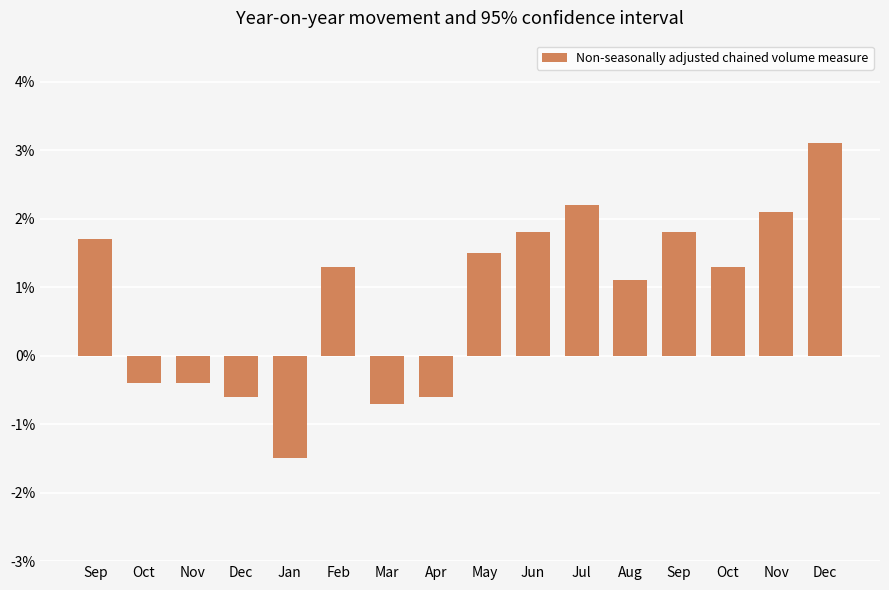

List the labels in order of value, smallest first.

Jan, Mar, Dec, Apr, Oct, Nov, Aug, Feb, Oct, May, Sep, Jun, Sep, Nov, Jul, Dec